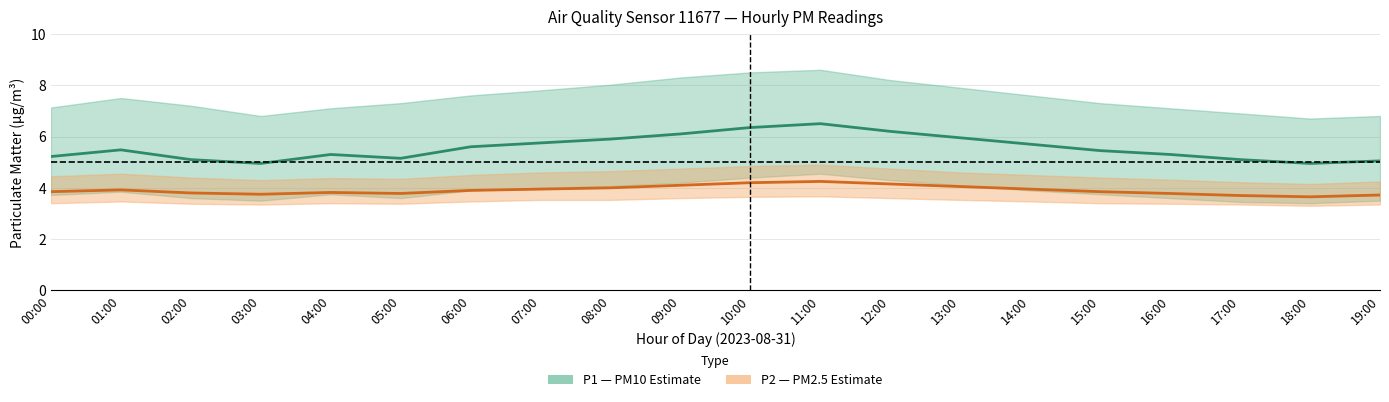

The value of P1 (PM10) at 15:00 is 8.7. True or false?

False